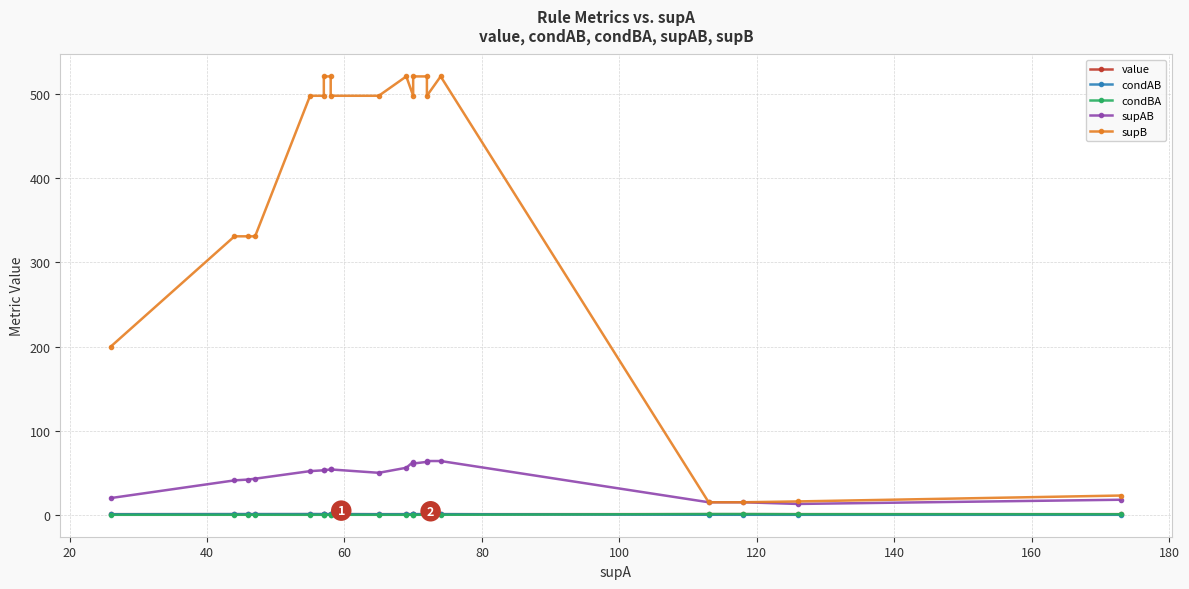

True or false: supB and supAB intersect in this chart.

False